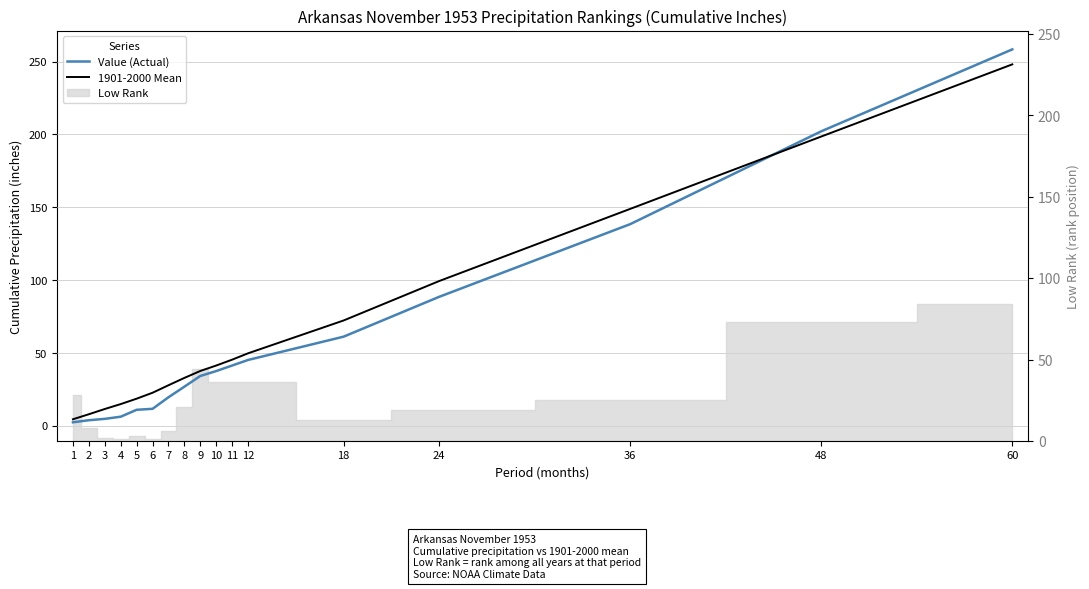

Between which two adjacent categories do 1901-2000 Mean and Value (Actual) first intersect?

36 and 48